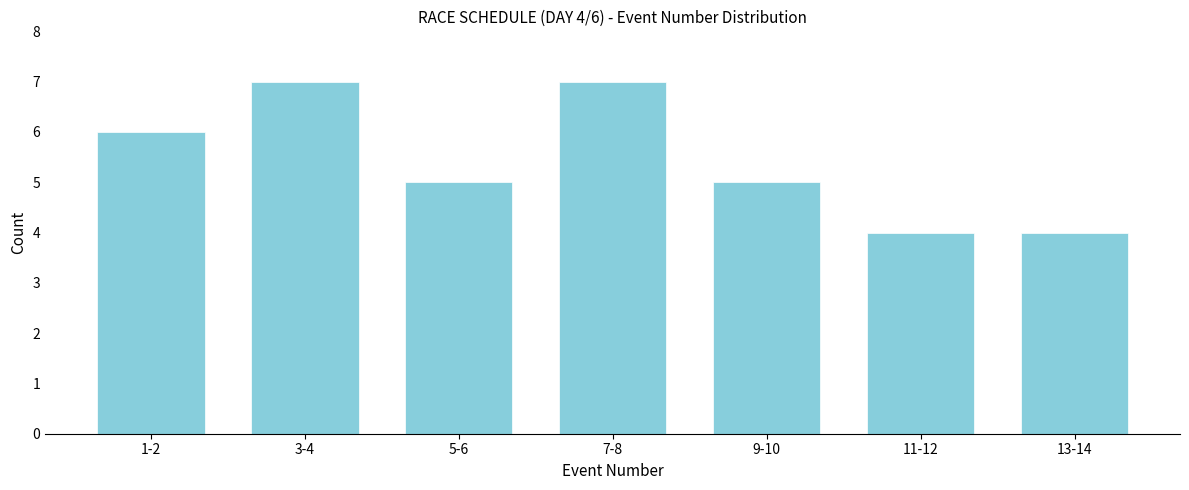

Reading left to right, transcribe all the data shown in this chart.

6	7	5	7	5	4	4